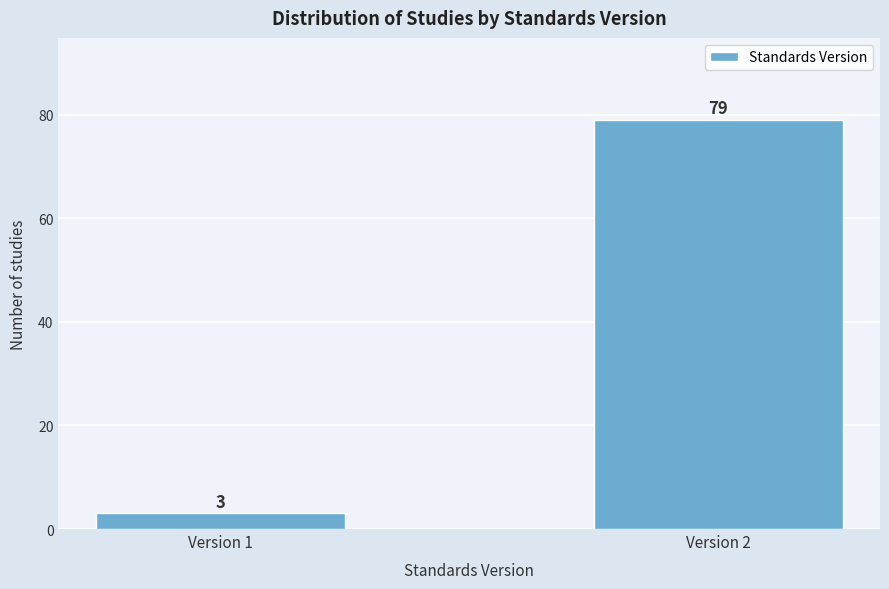

Reading left to right, transcribe all the data shown in this chart.

3	79